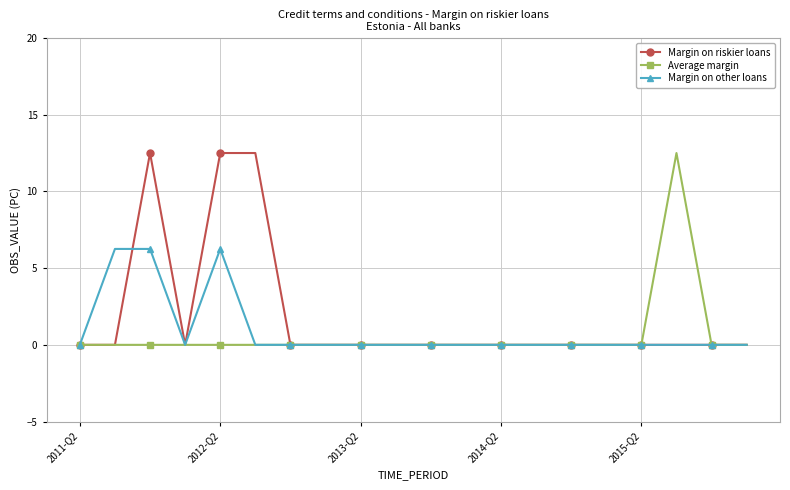

What is the highest value of the Average margin series?

12.5